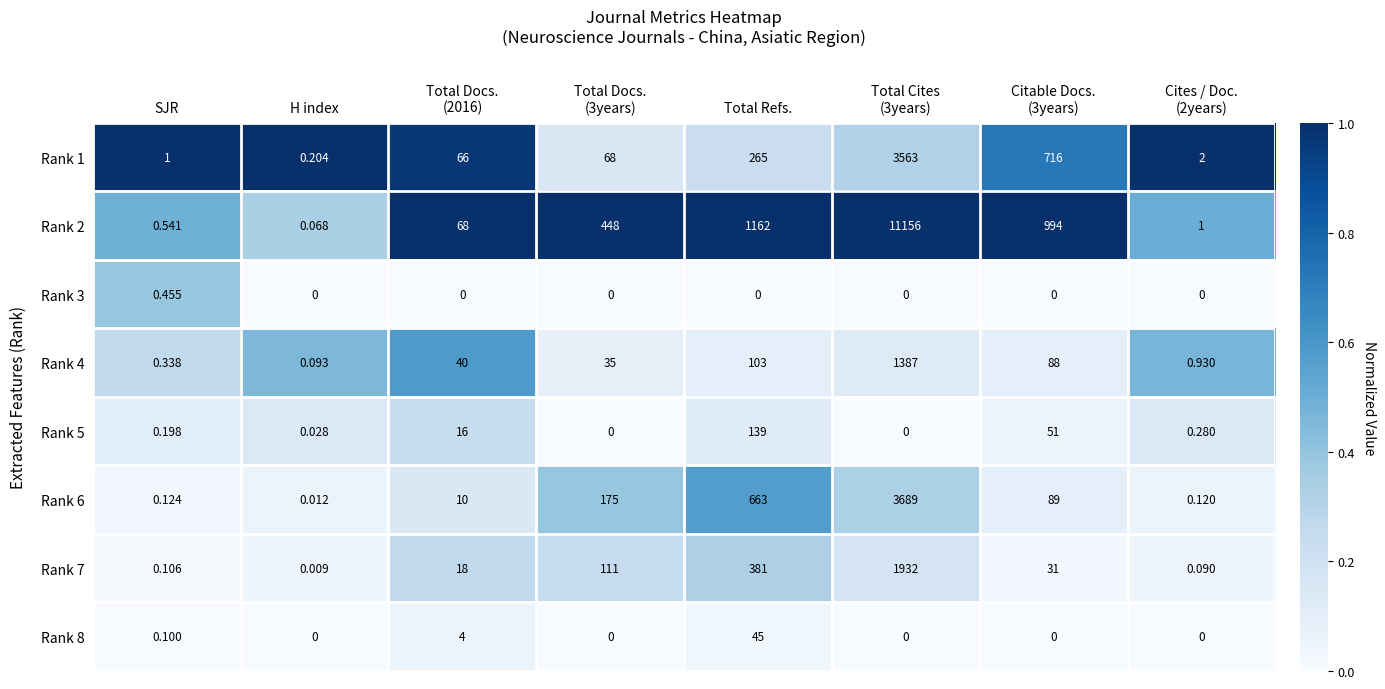

Between Total Docs.
(3years) and Total Refs., which series saw the biggest shift?

Rank 2